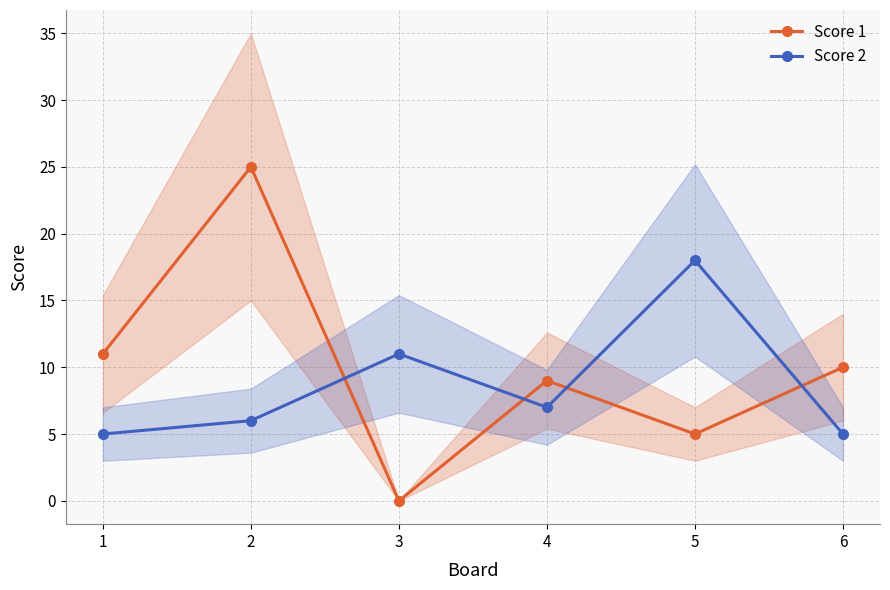

What is the spread (max minus min) of values at 5?

13